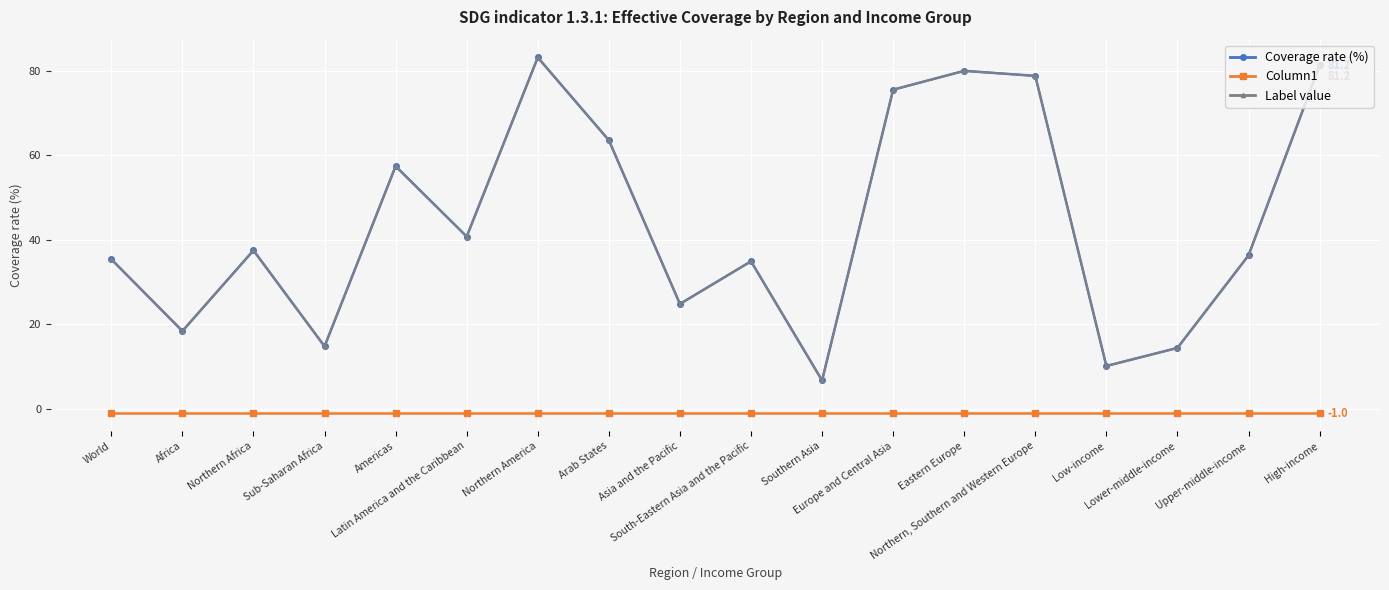

Does the chart have visible grid lines?

Yes